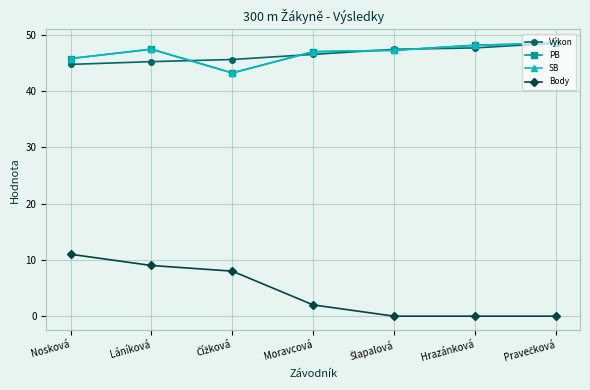

What is the sum of all Body values?

30.0